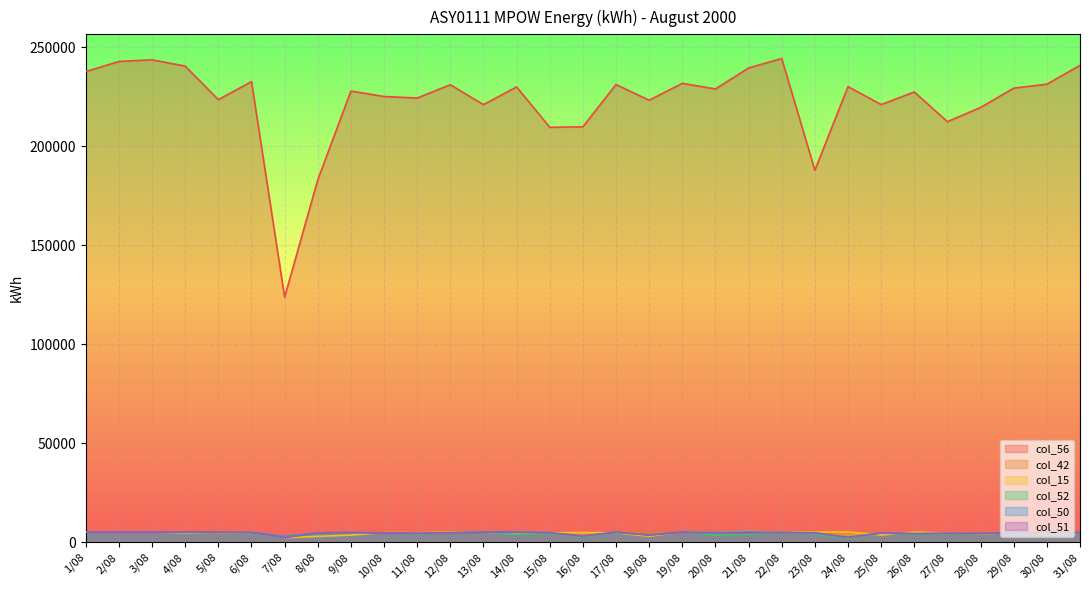

What is the sum of all col_15 values?

144439